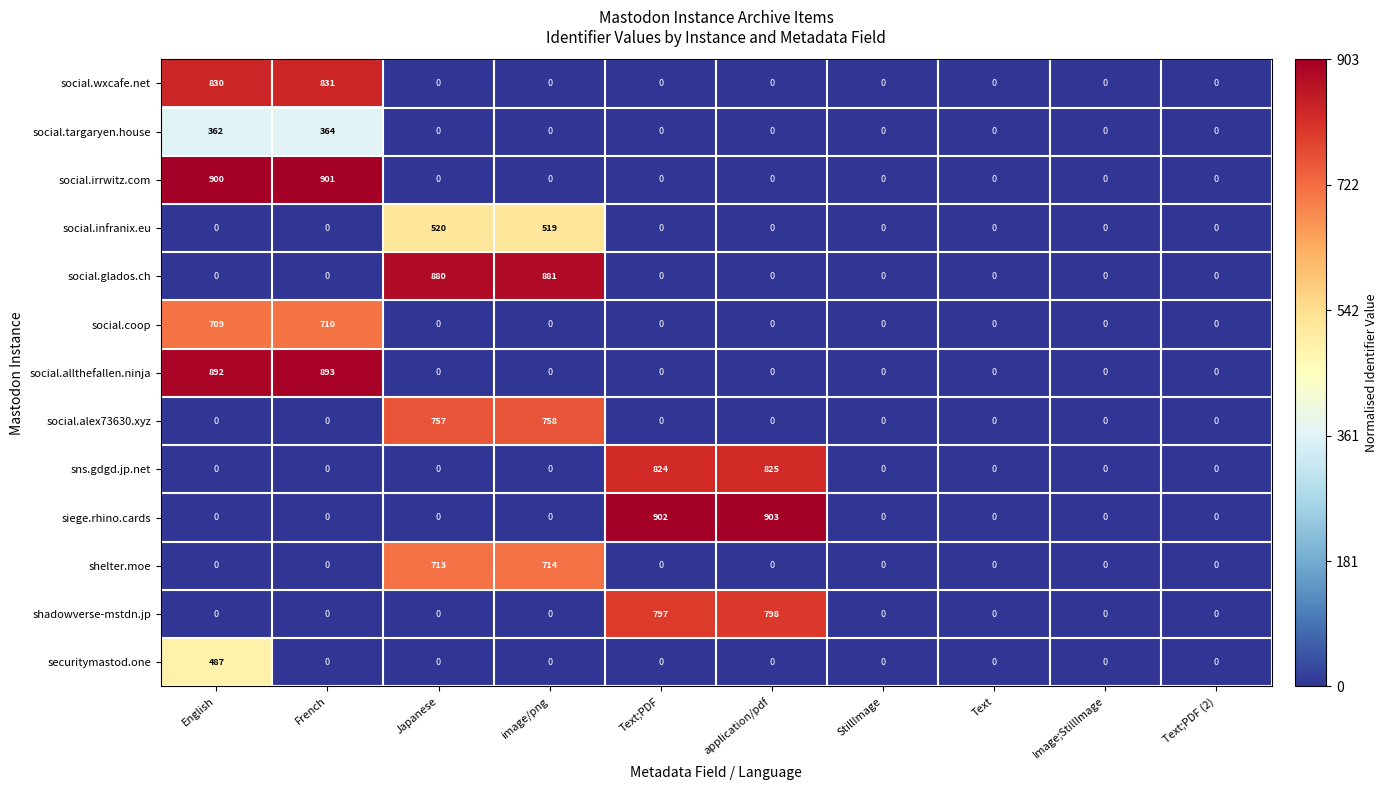

What is the difference between the social.allthefallen.ninja values at Image;StillImage and English?

892